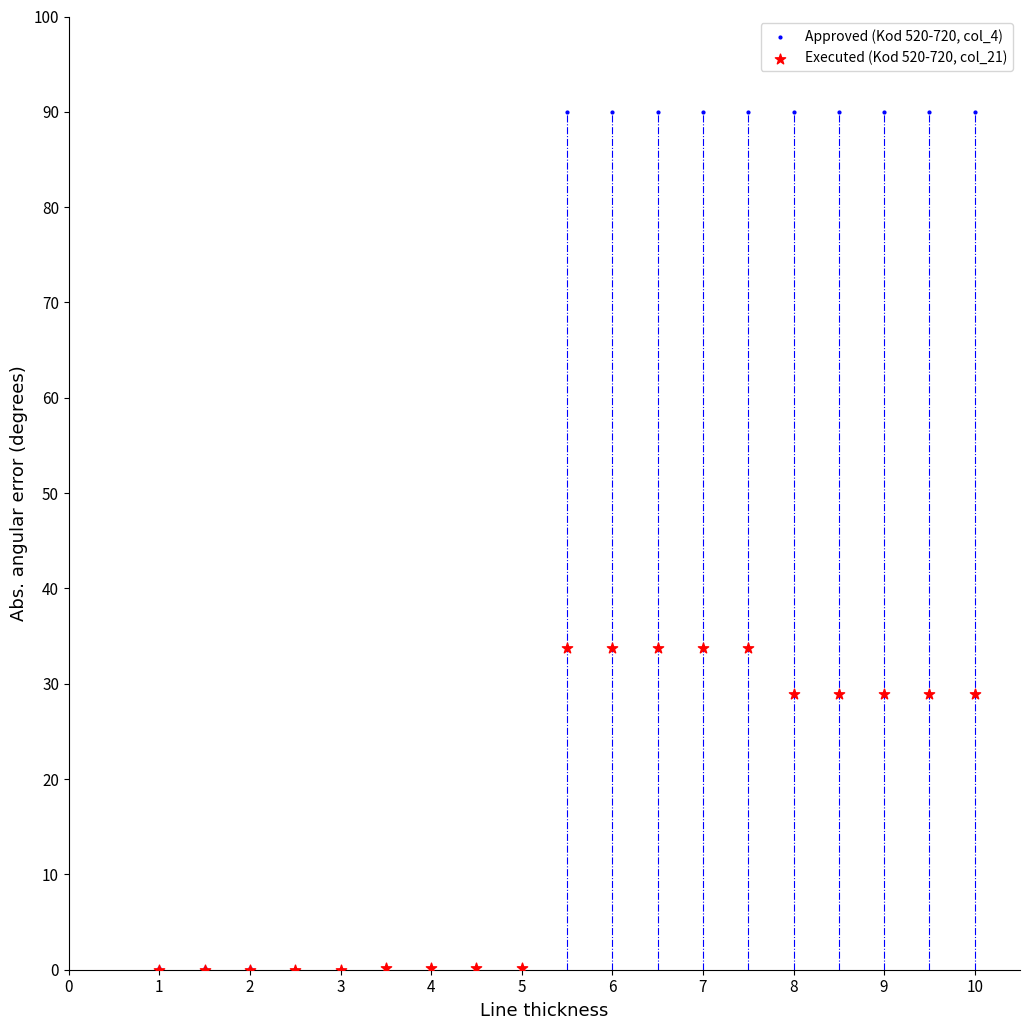

Which series reaches the maximum Y coordinate?

Approved (Kod 520-720, col_4)